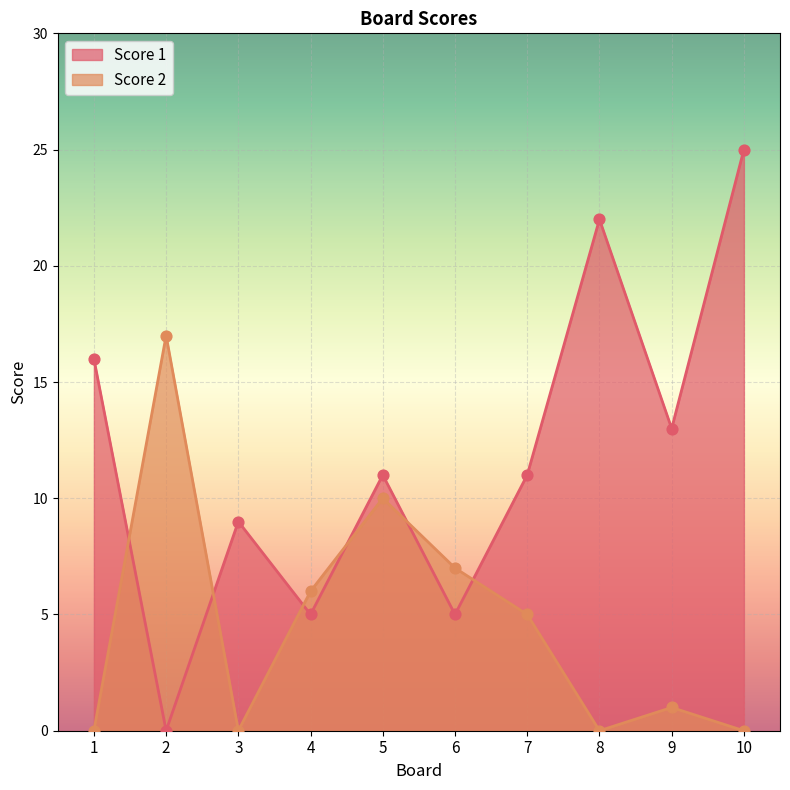

Is the value of Score 1 at 1 greater than the value of Score 2 at 7?

Yes